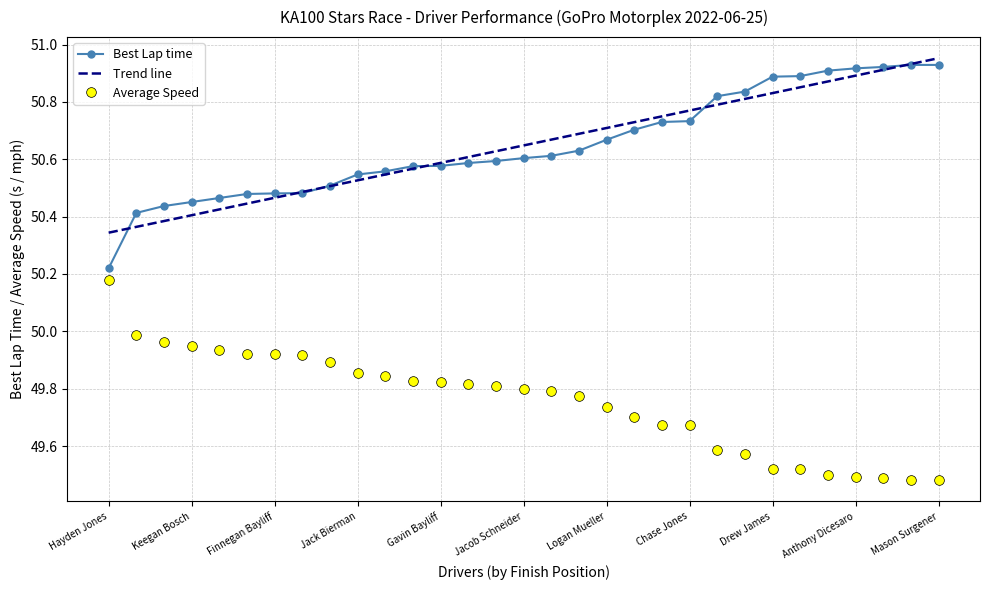

What is the sum of all Average Speed values?

1542.4